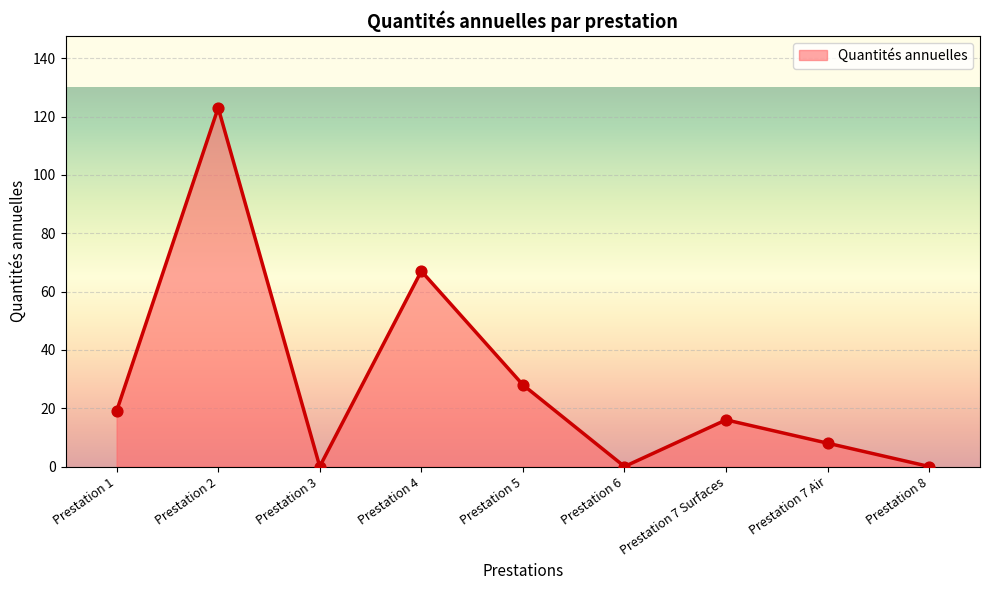

What is the ratio of the value at Prestation 1 to the value at Prestation 7 Surfaces?

1.2